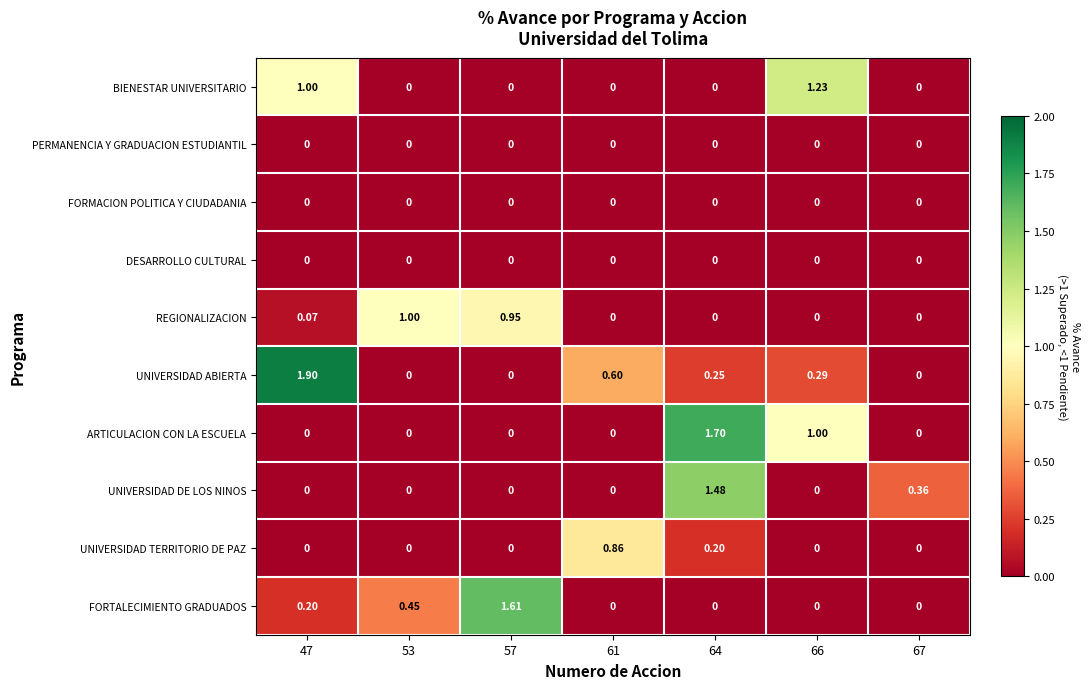

At how many categories does at least one series exceed 0?

7